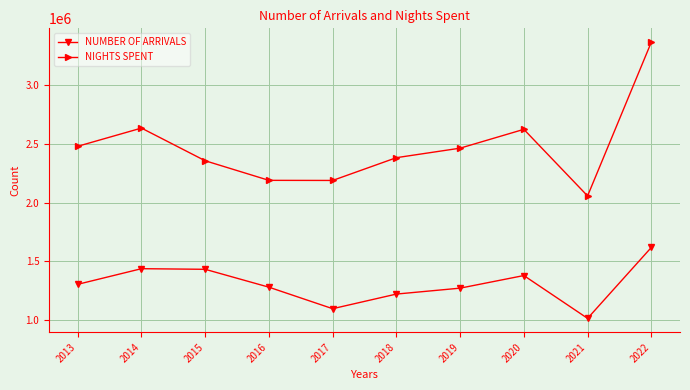

What is the sum of the NUMBER OF ARRIVALS values at 2015 and 2018?

2657170